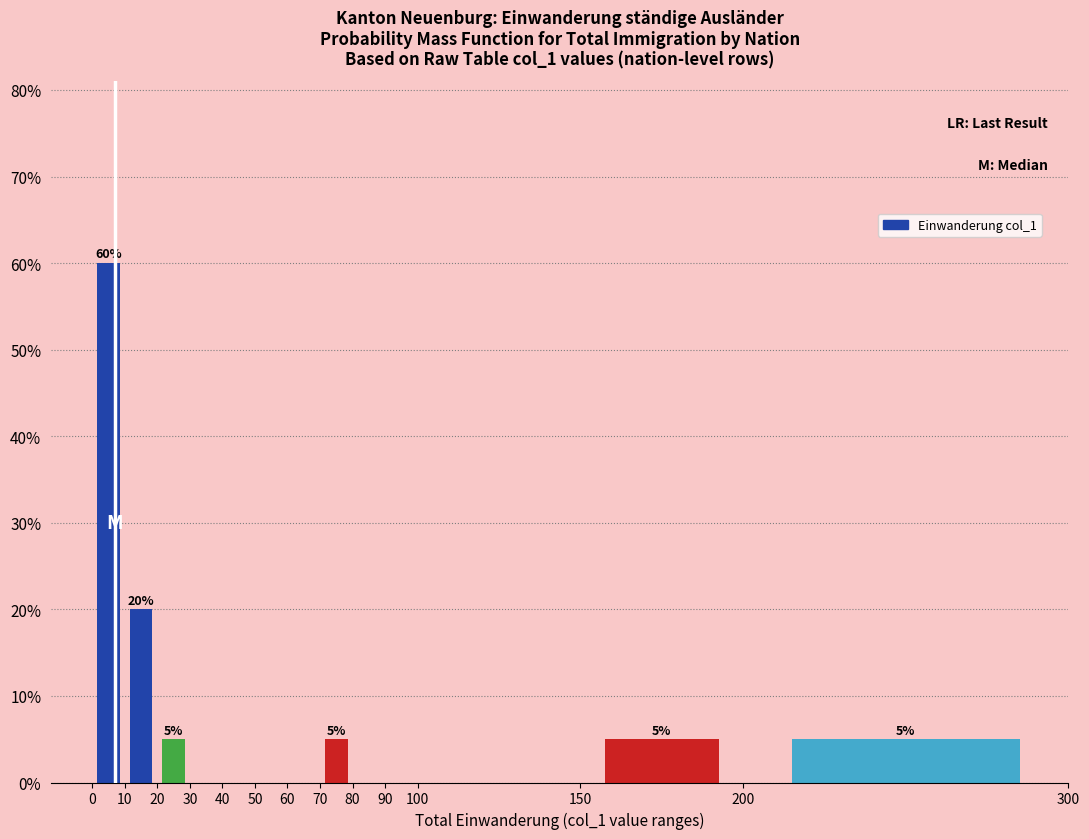

Which range on the x-axis has the tallest bar?

0 to 10